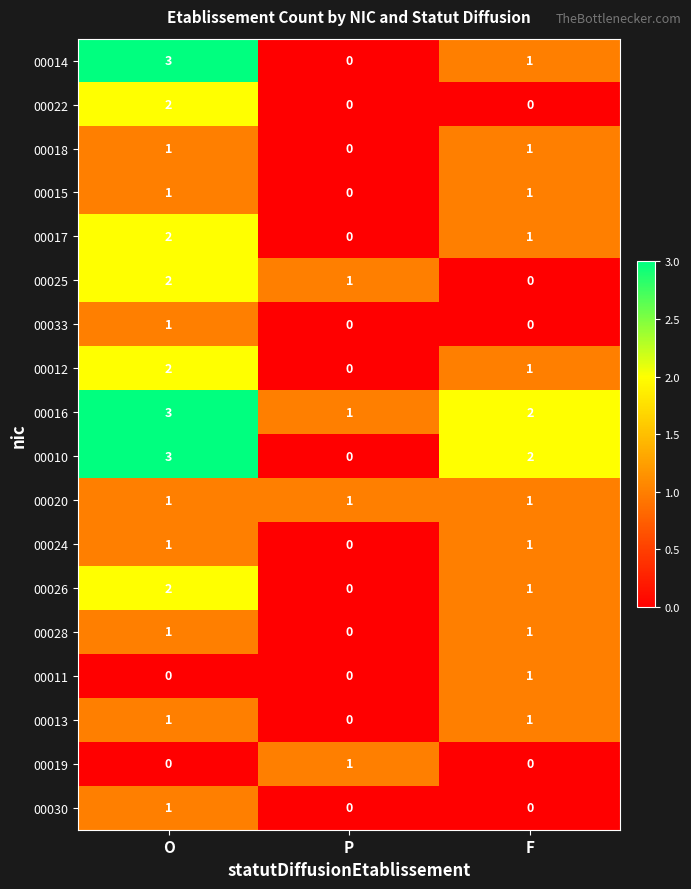

What is the difference between the maximum and minimum values in the 00014 series?

3